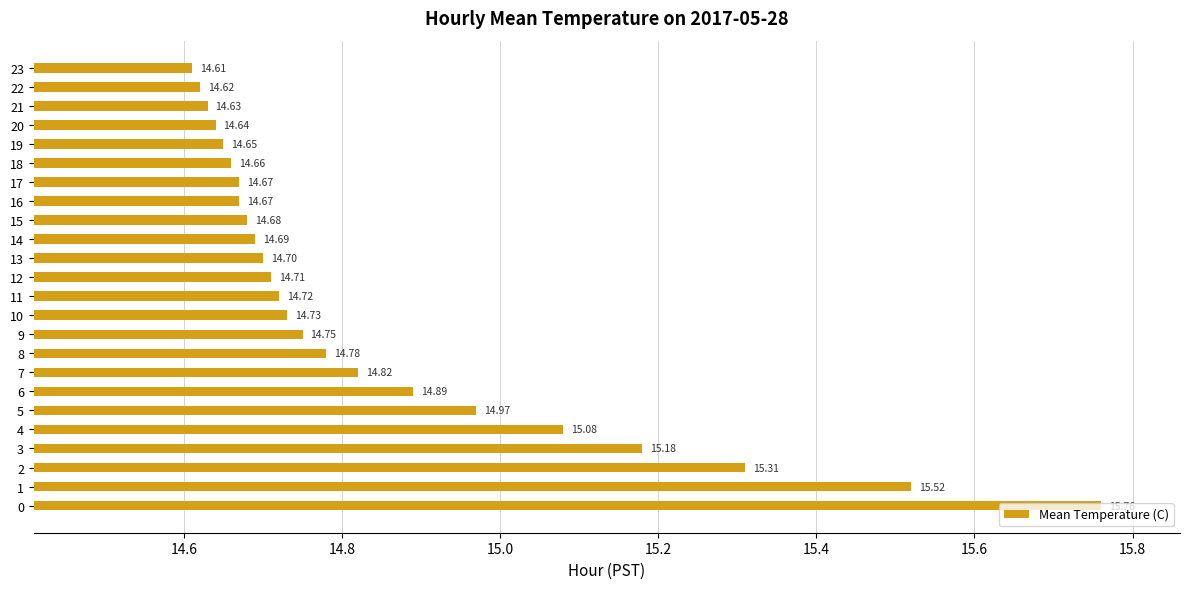

What is the average value?

14.9